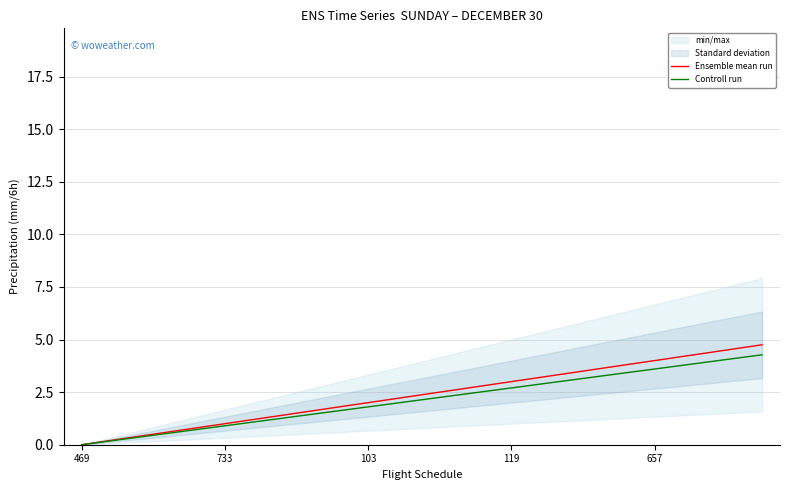

What is the highest value of the Controll run series?

4.3